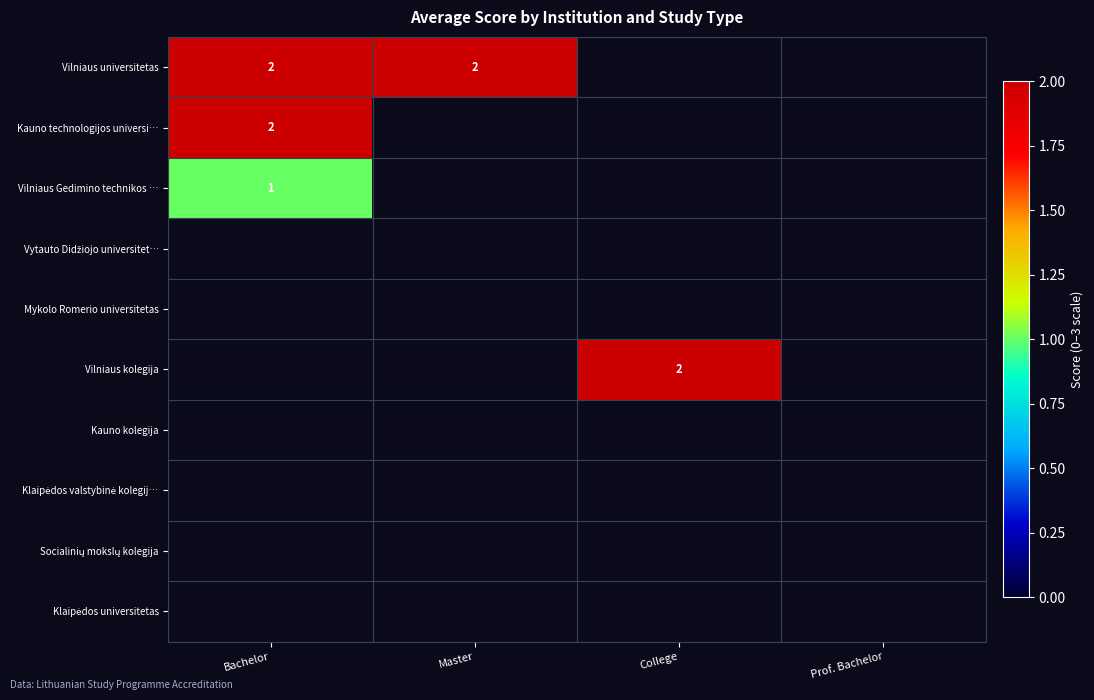

True or false: Kauno technologijos universi… has a value of 1 at Bachelor.

False